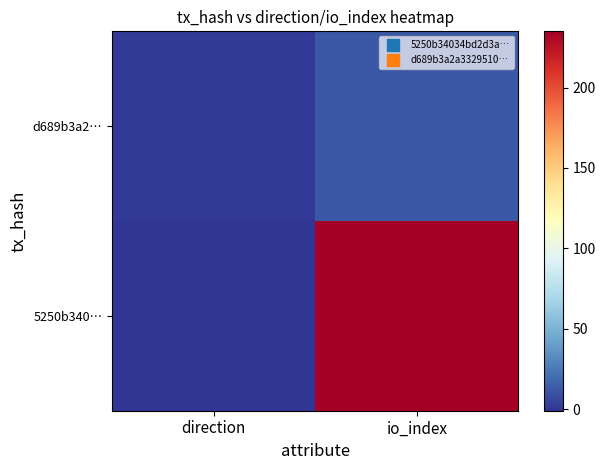

What is the minimum value shown in the chart?

-1